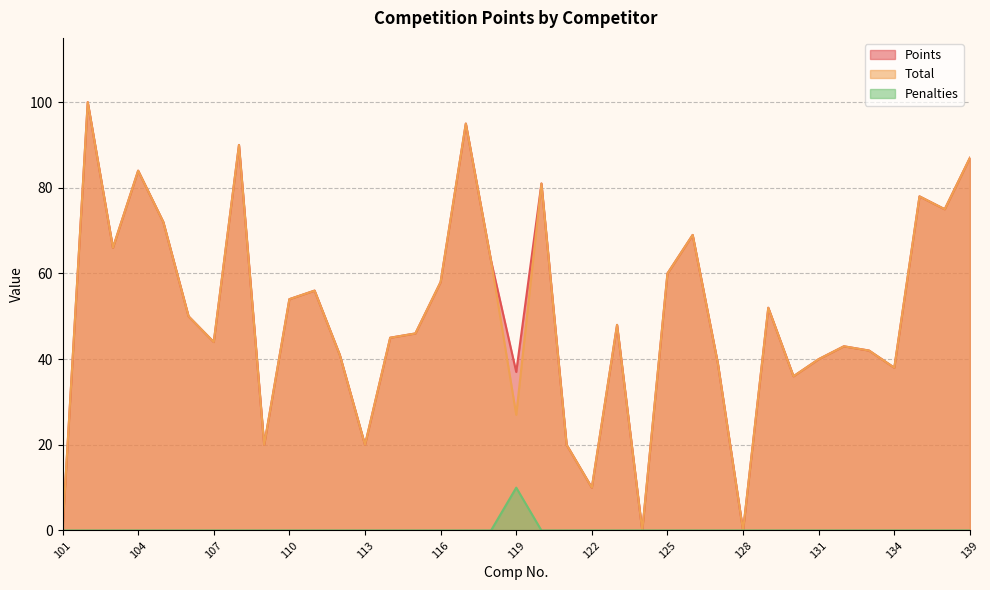

Which series has the largest total across all categories?

Points